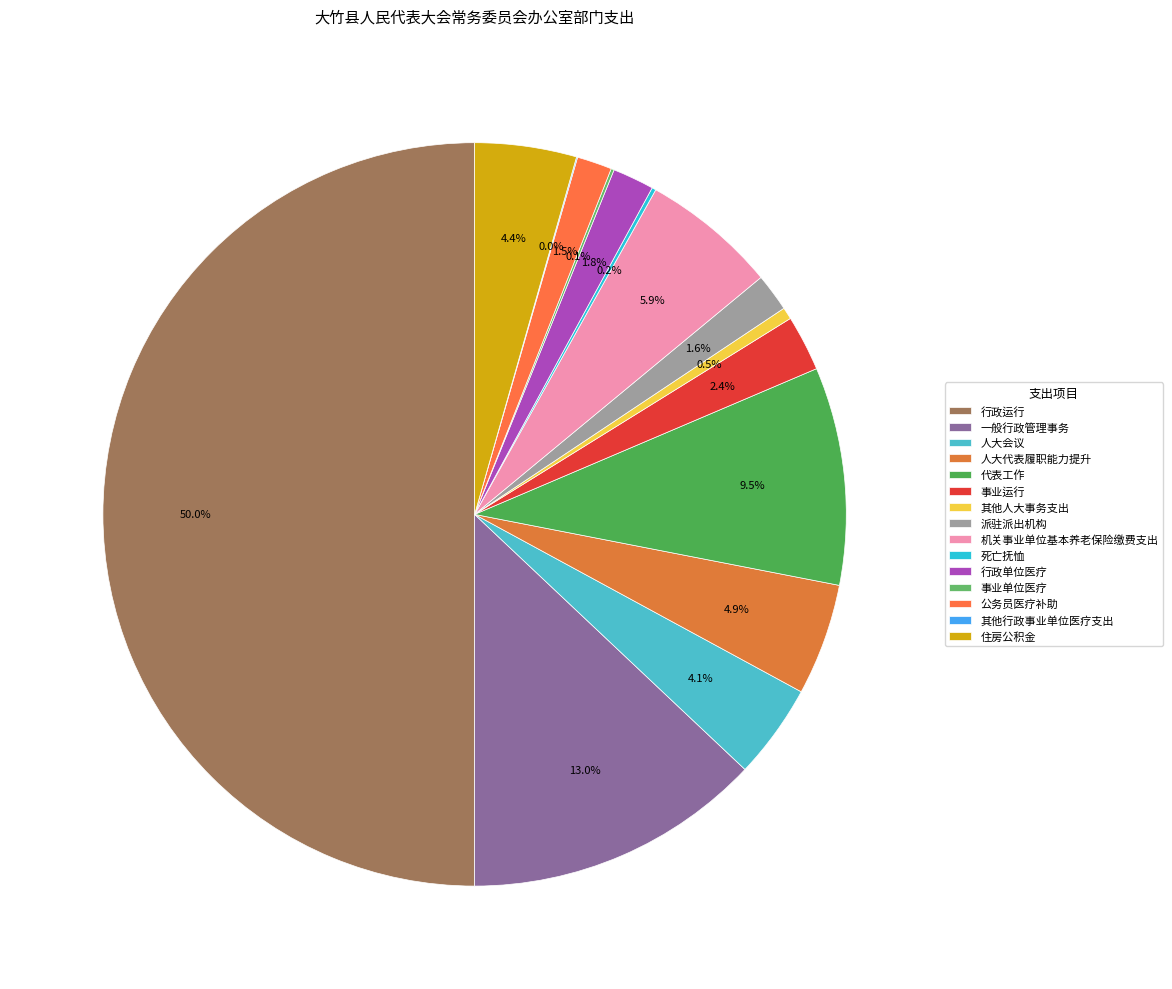

To the nearest percent, what portion does 行政单位医疗 represent?

2%